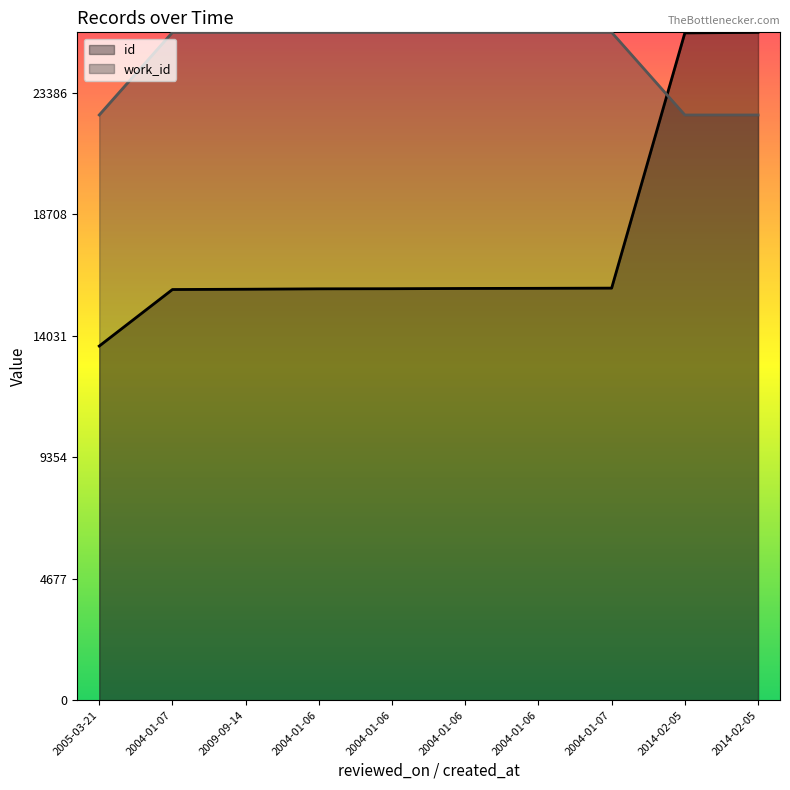

At which category is the sum across all series the highest?

2014-02-05